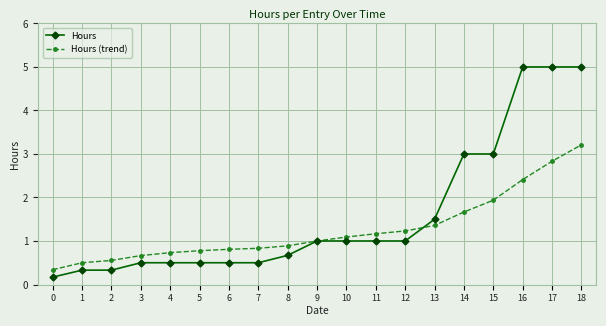

What is the minimum value shown in the chart?

0.2